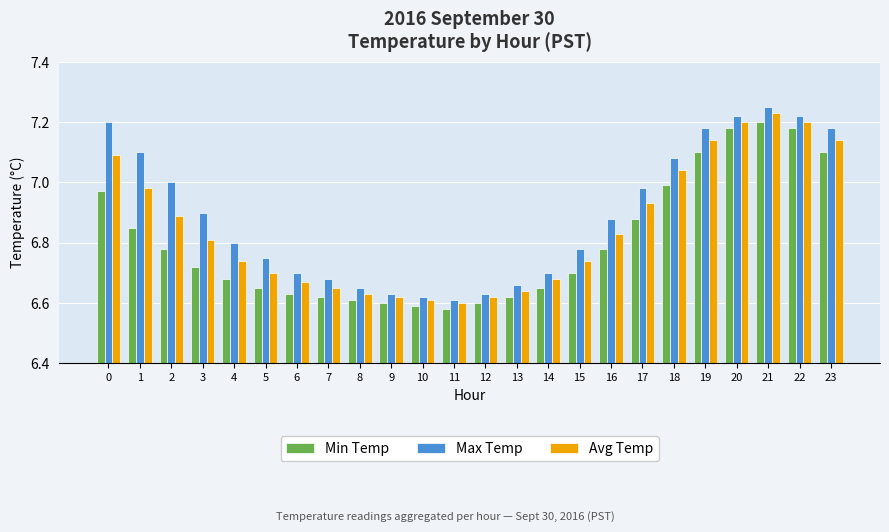

What is the sum of all Avg Temp values?

164.4